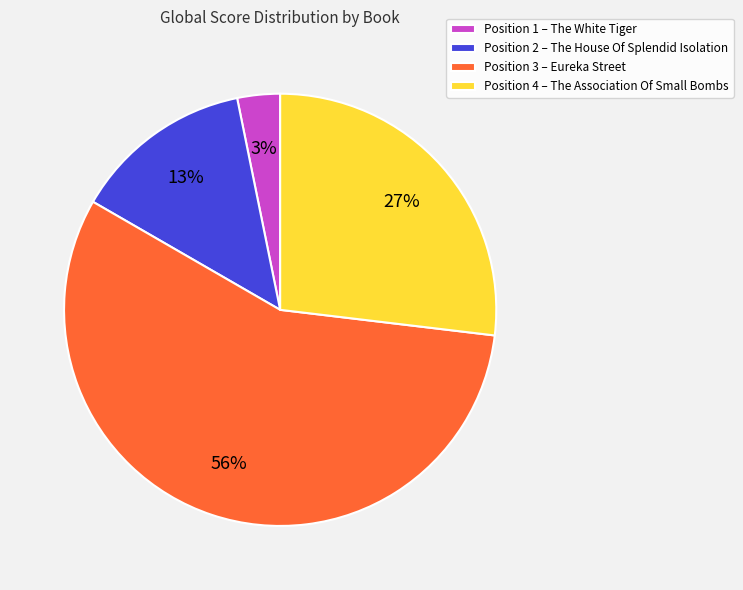

Which slice is the largest?

Position 3 – Eureka Street